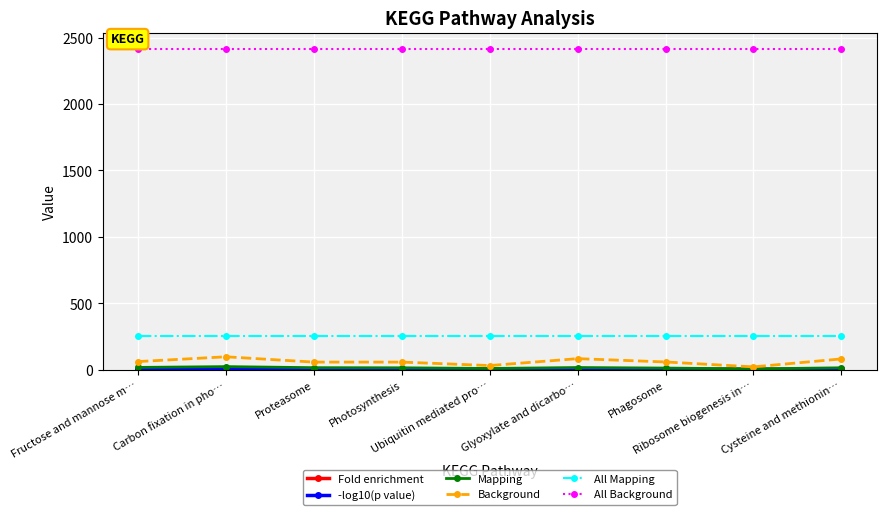

True or false: All Background has a value of 2418.0 at Proteasome.

True